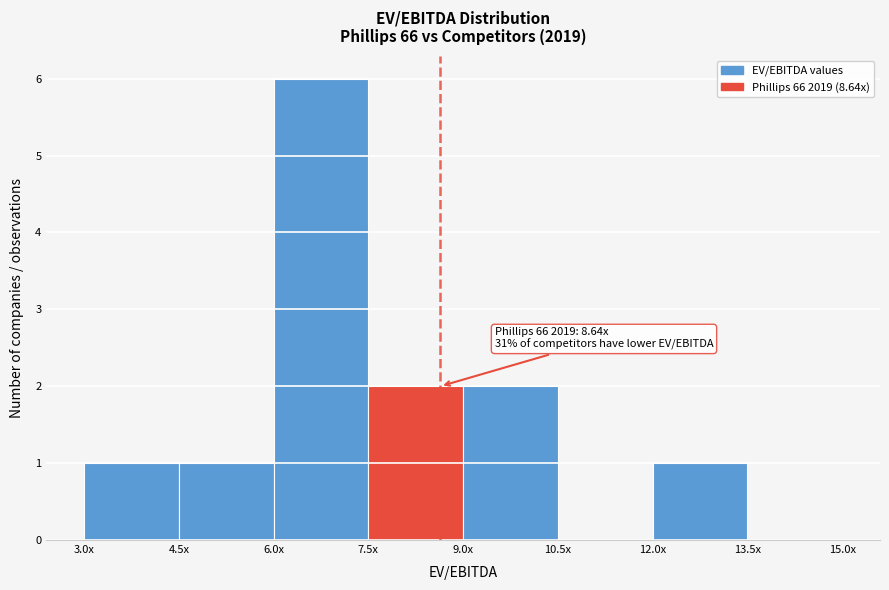

Reading left to right, what are all the values shown in this chart?

3.0x=1	4.5x=1	6.0x=6	7.5x=2	9.0x=2	10.5x=0	12.0x=1	13.5x=0